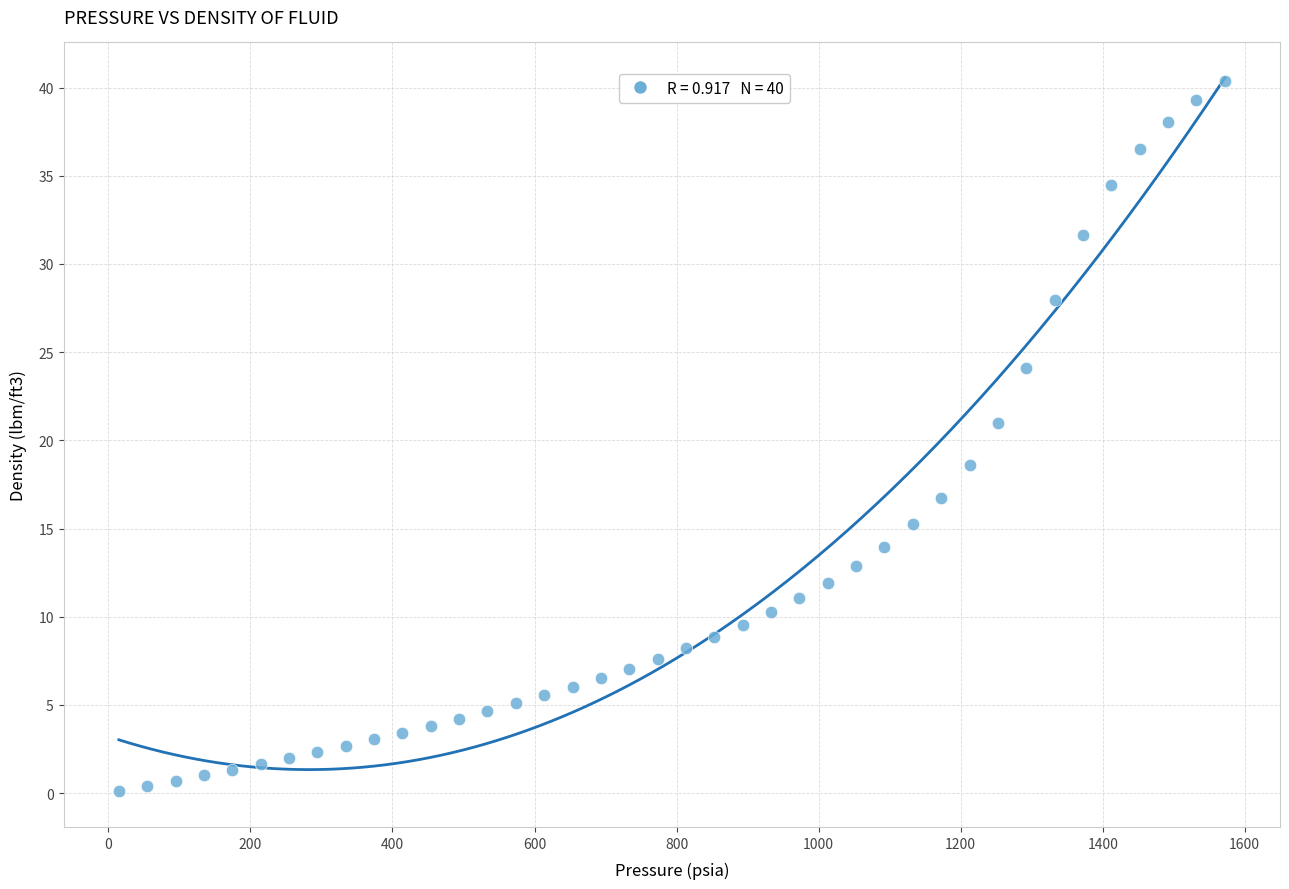

What is the range of X values (max minus min)?

1557.1